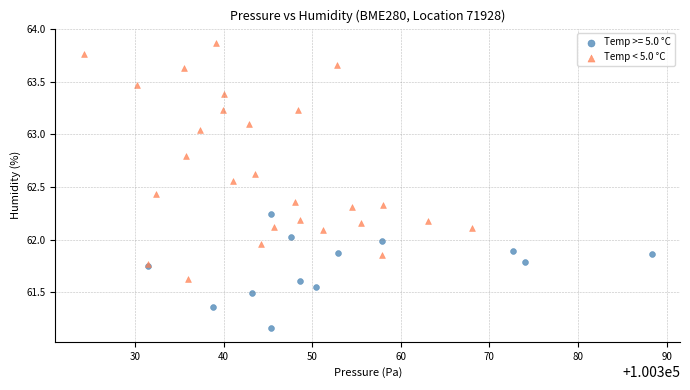

Which series contains the lowest Y value?

Temp >= 5.0 °C